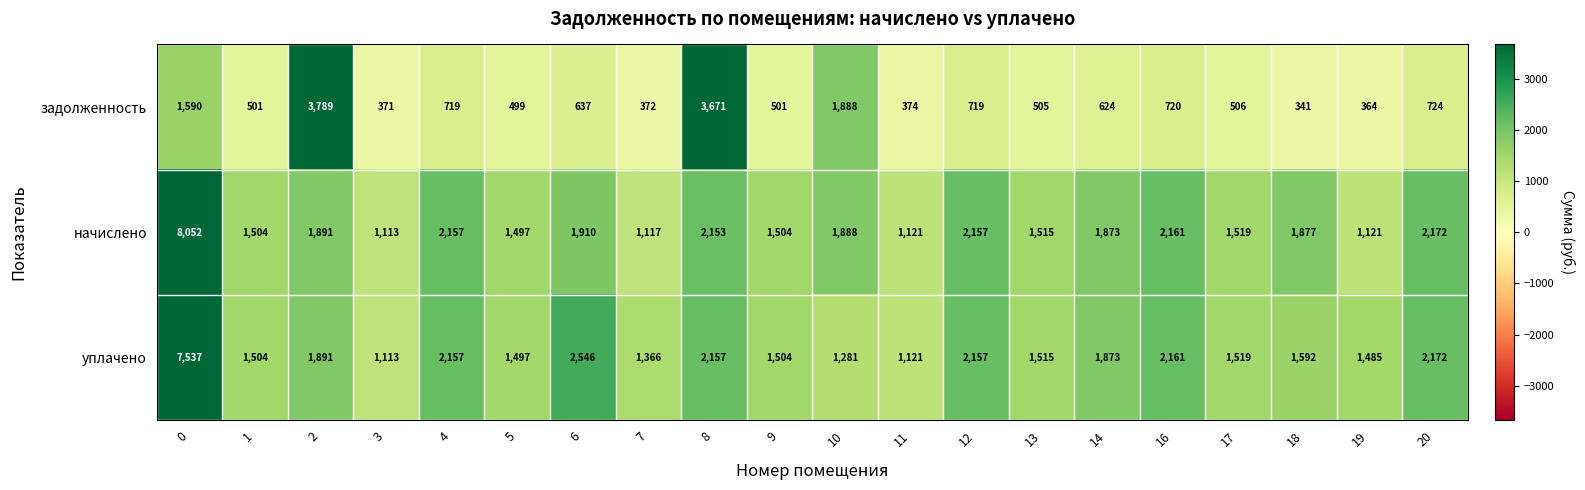

What is the sum of the начислено values at 13 and 20?

3687